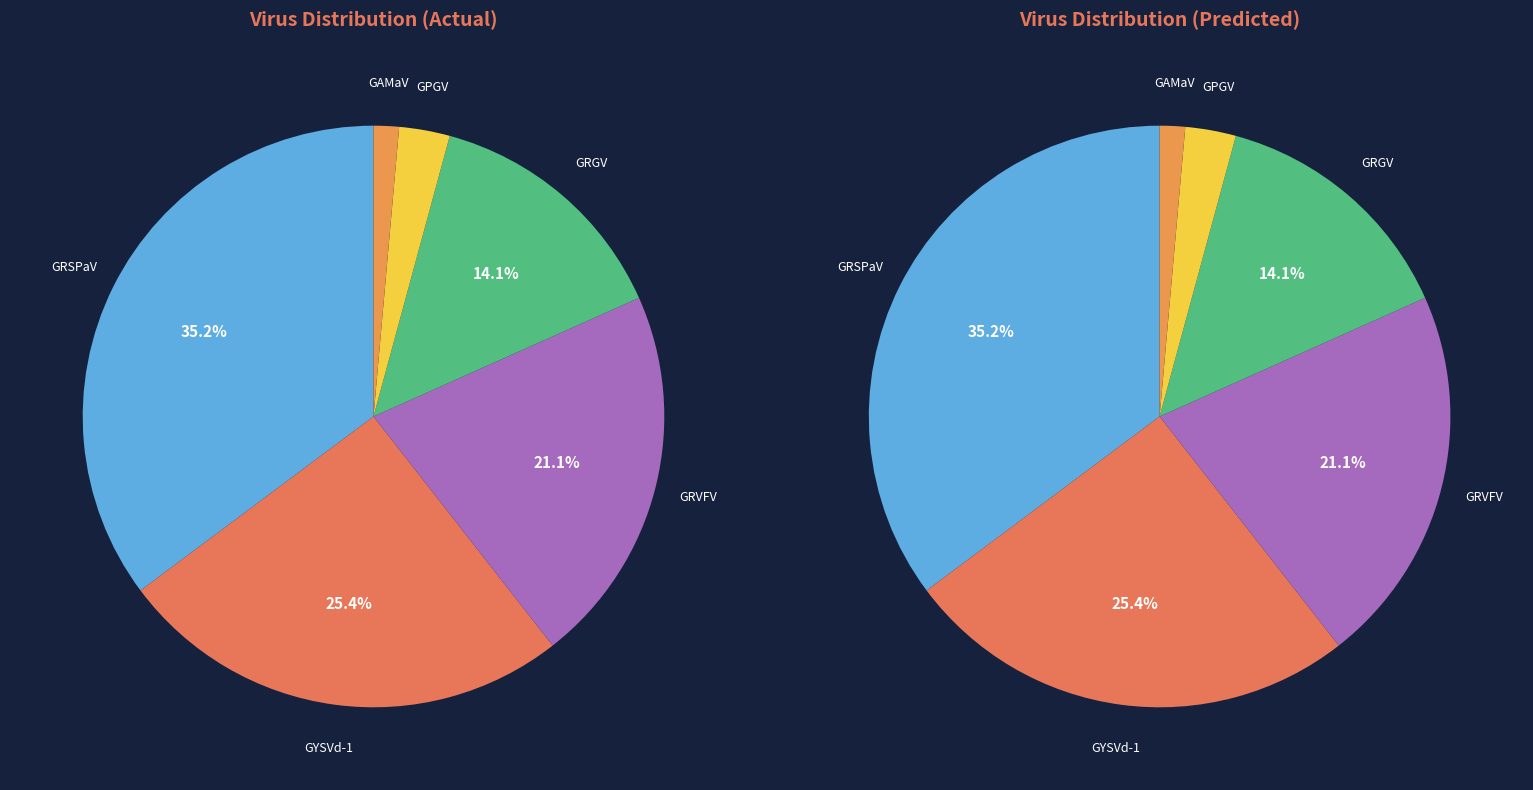

To the nearest percent, what is the difference between the Grapevine yellow speckle viroid 1 and Grapevine rupestris stem pitting-associated virus slice percentages?

10%